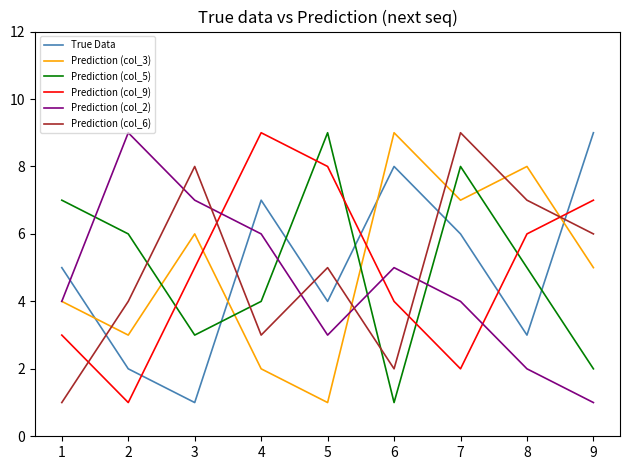

At which label does Prediction (col_3) first exceed 5?

3